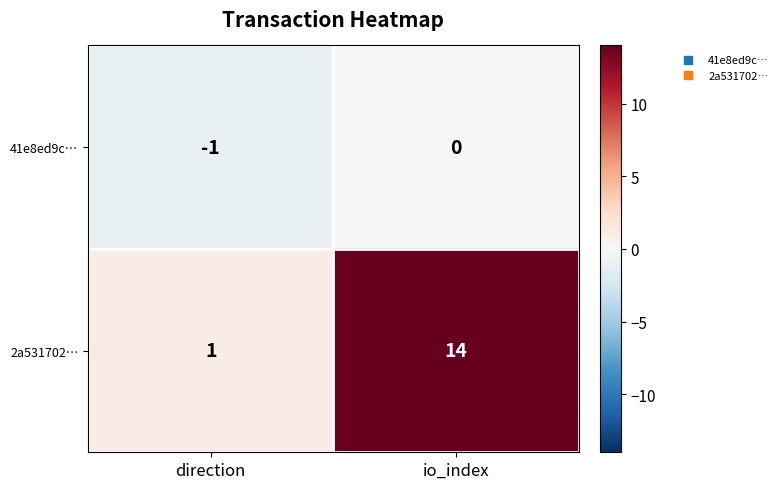

Is it true that 2a531702… equals 14 at io_index?

True